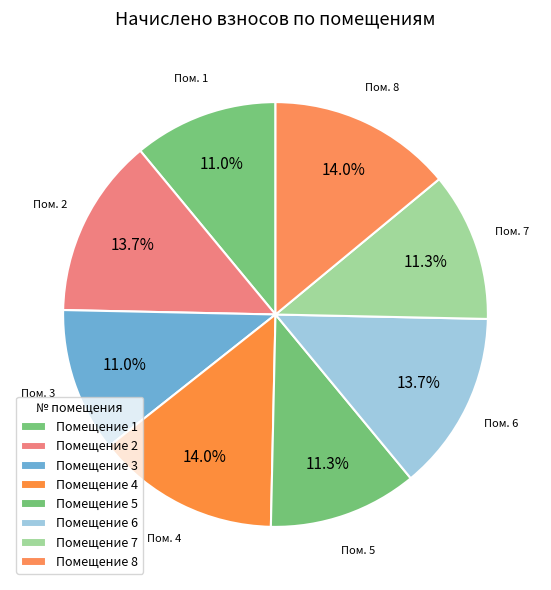

Count the number of slices in the pie.

8